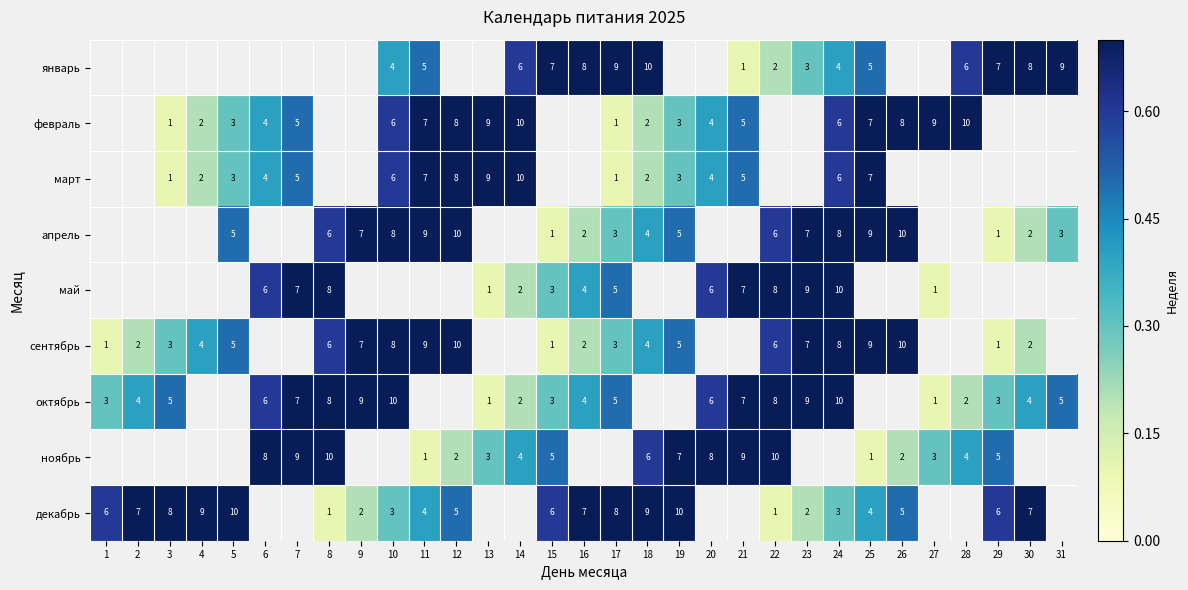

True or false: март has a value of 5.0 at 14.

False